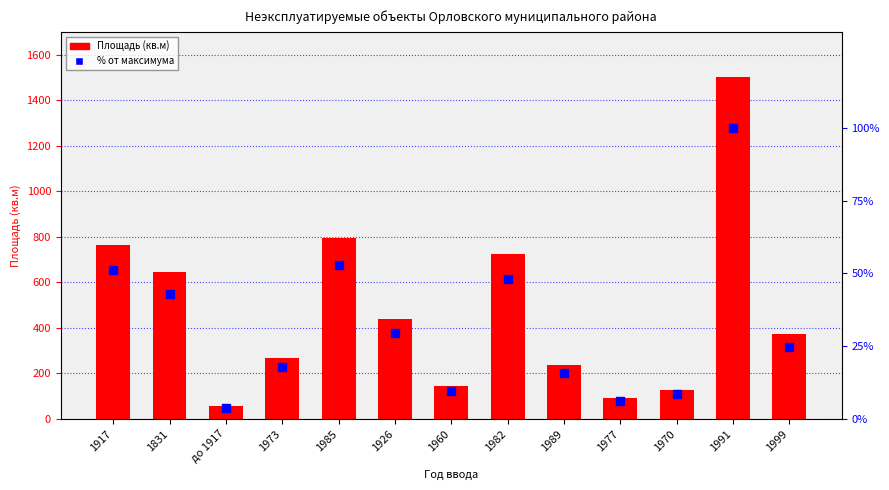

Which series has the widest spread of Y values?

Площадь (кв.м)